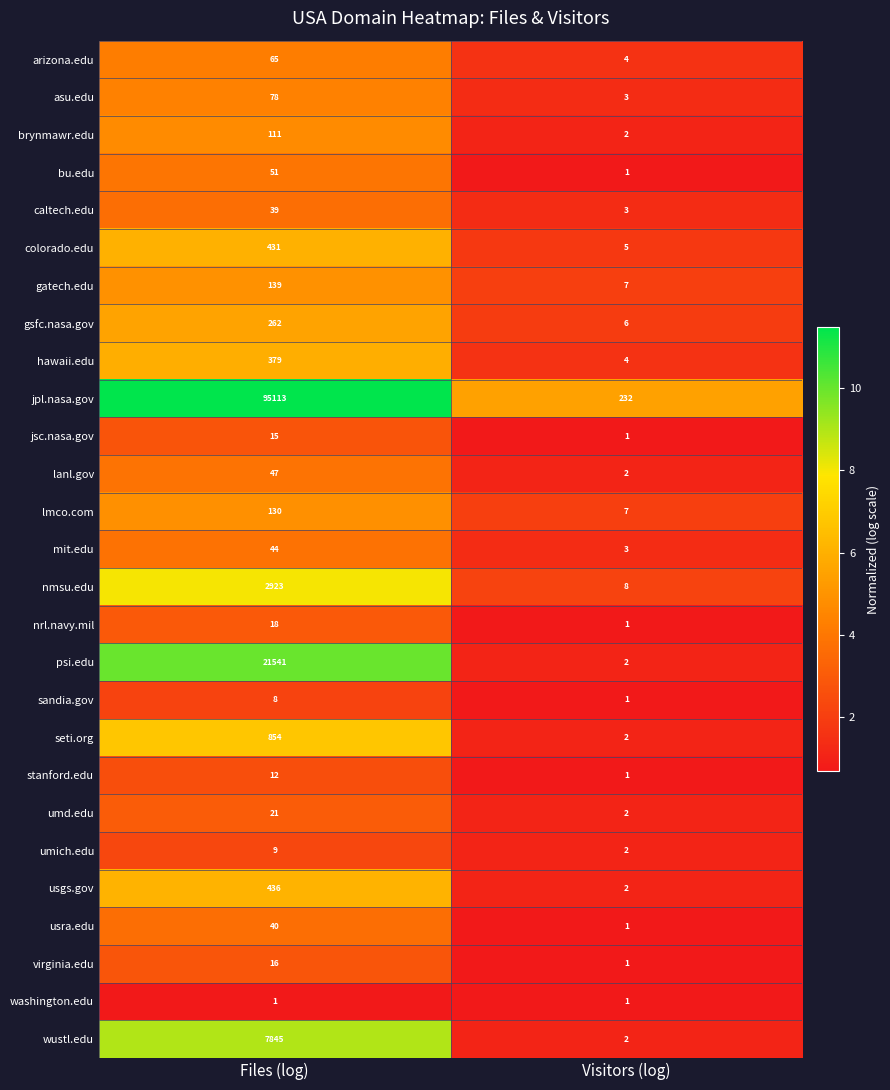

What is the average value of the umd.edu series?

12